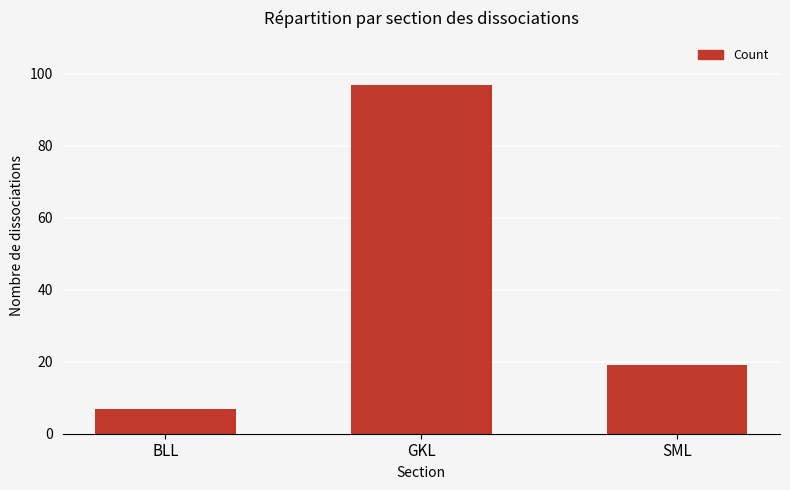

Rank the categories by value from highest to lowest.

GKL, SML, BLL